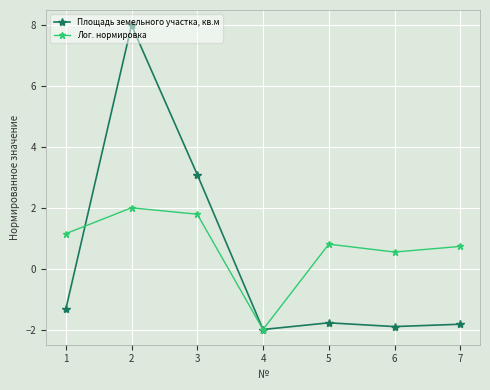

What is the highest value of the Площадь земельного участка, кв.м series?

8.0